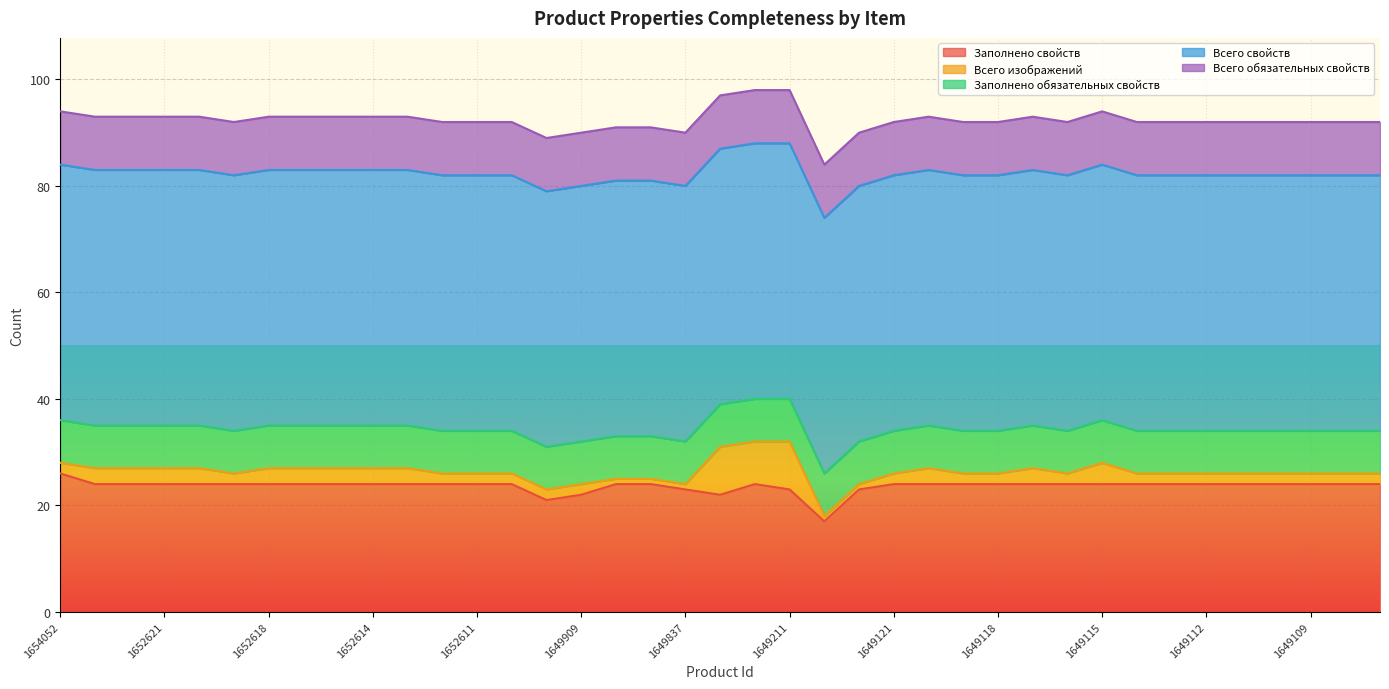

True or false: Всего свойств and Заполнено обязательных свойств intersect in this chart.

False